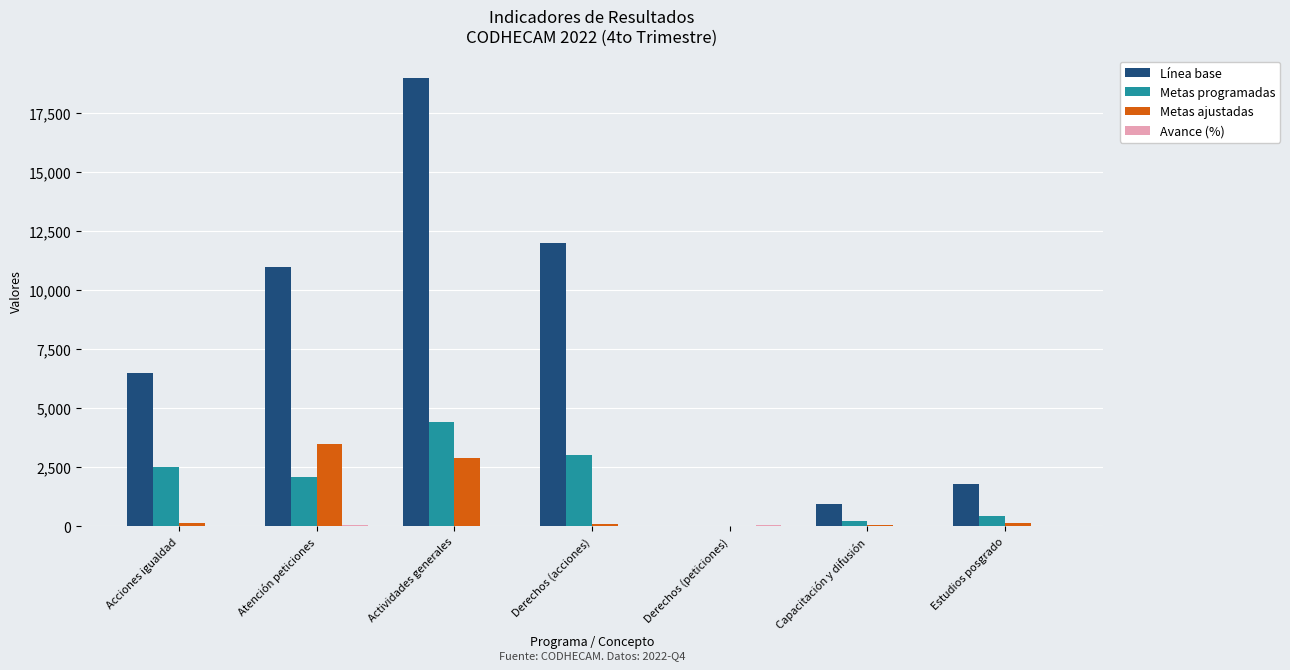

Where does the Metas ajustadas series first go above 124?

Acciones igualdad